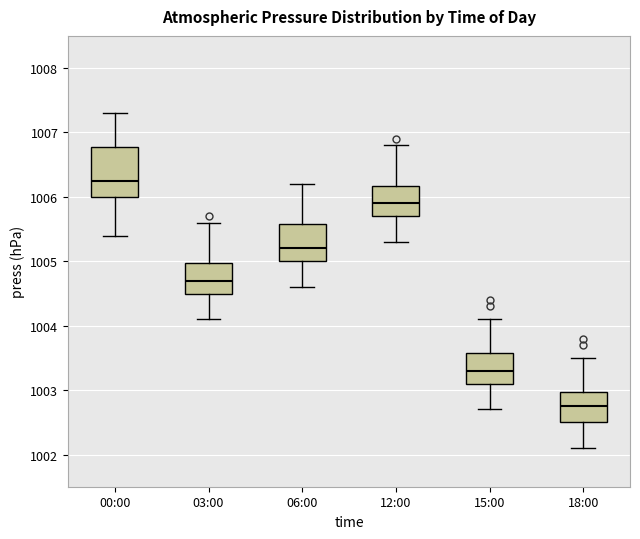

Which box has the highest median line?

00:00